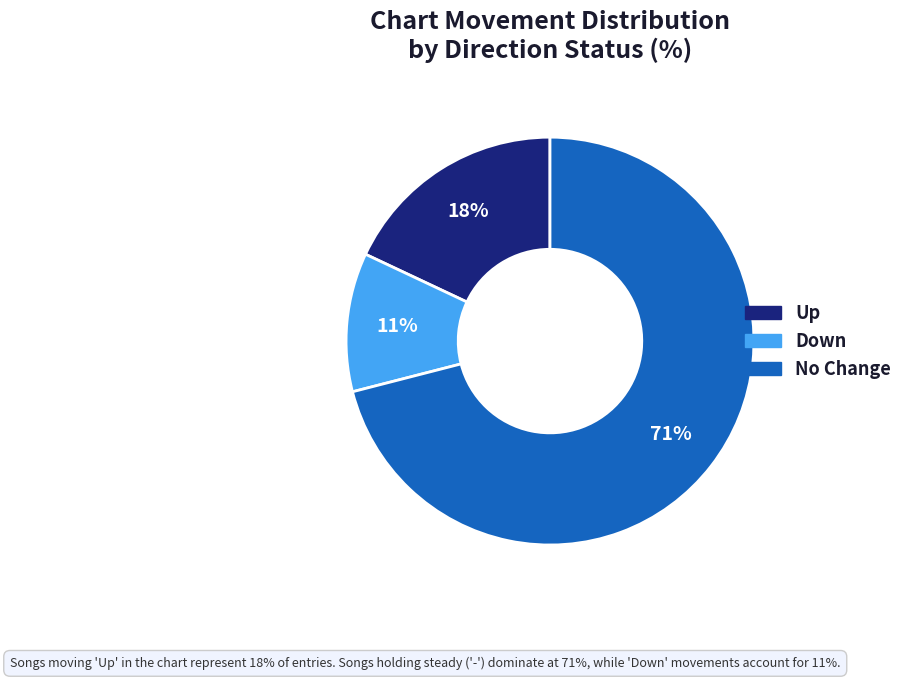

Does any single category account for the majority?

Yes